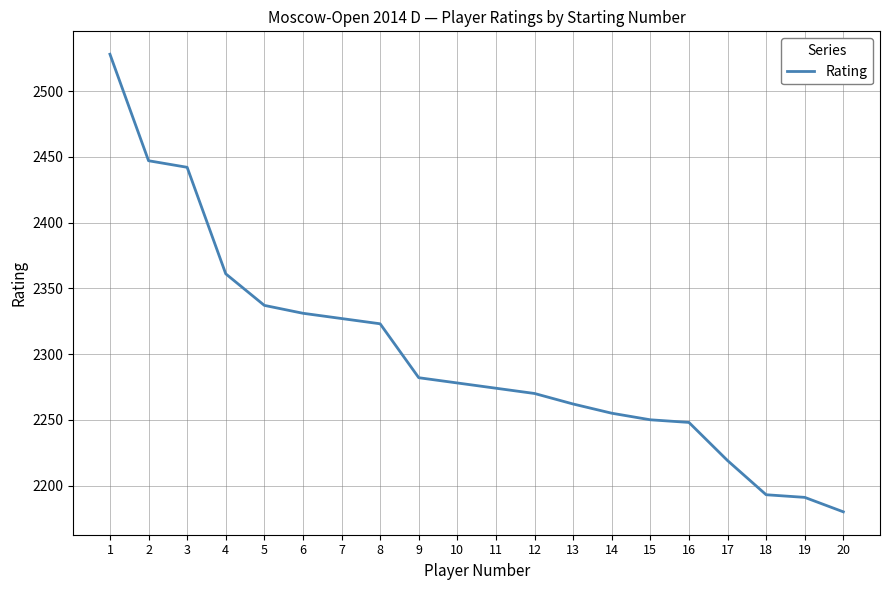

What is the maximum value shown in the chart?

2528